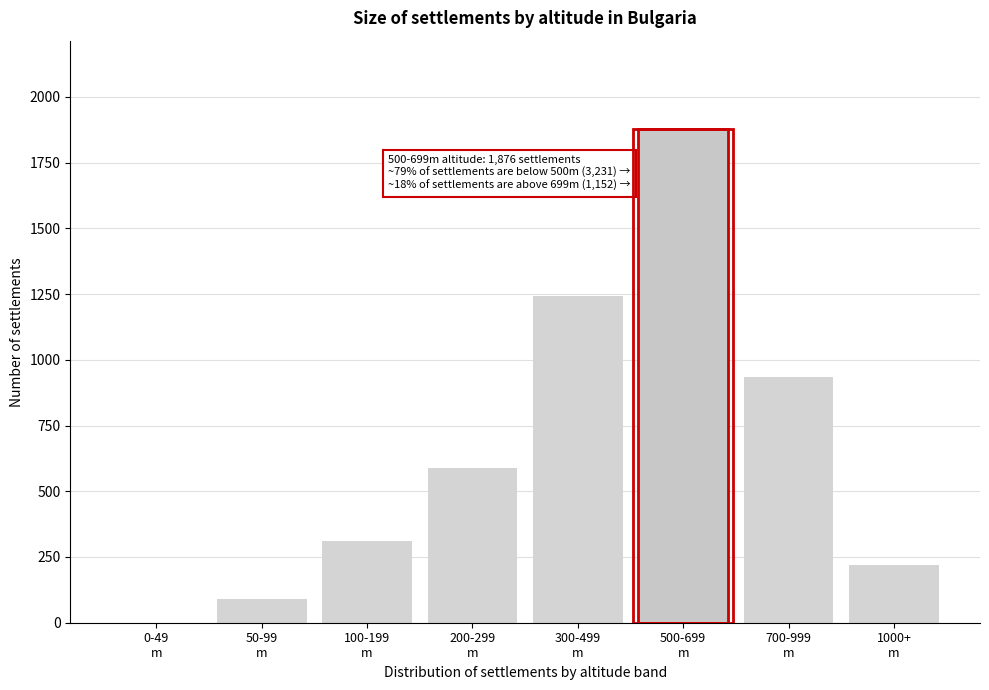

What is the maximum value shown in the chart?

1876